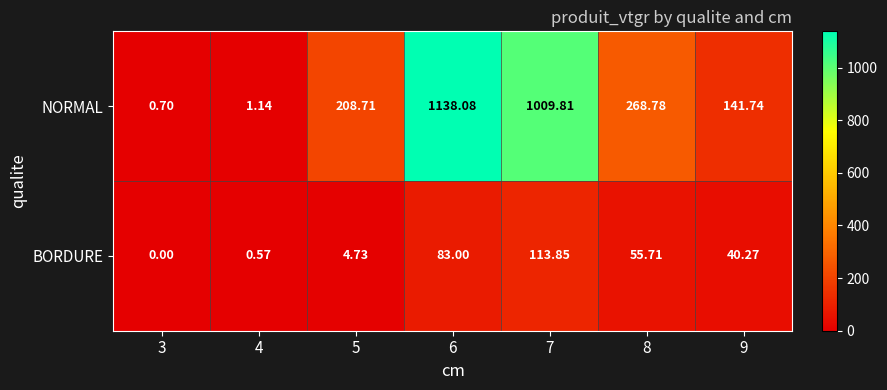

Which series has the largest total across all categories?

NORMAL